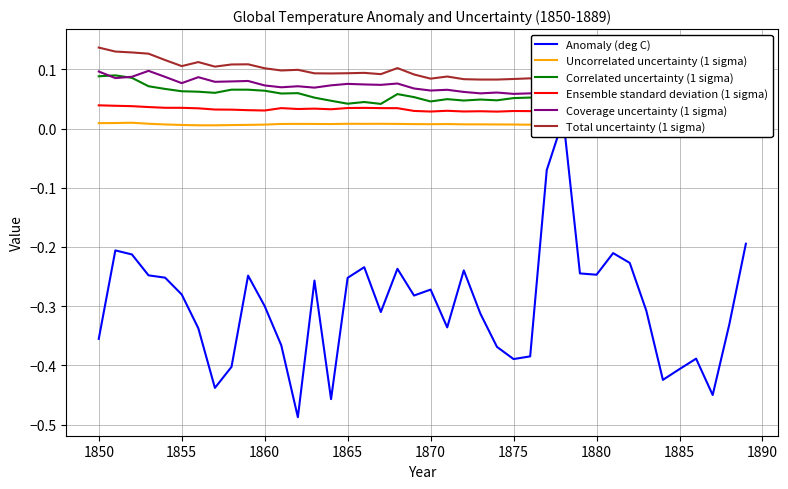

What is the difference between the second highest and minimum values in the Total uncertainty (1 sigma) series?

0.1